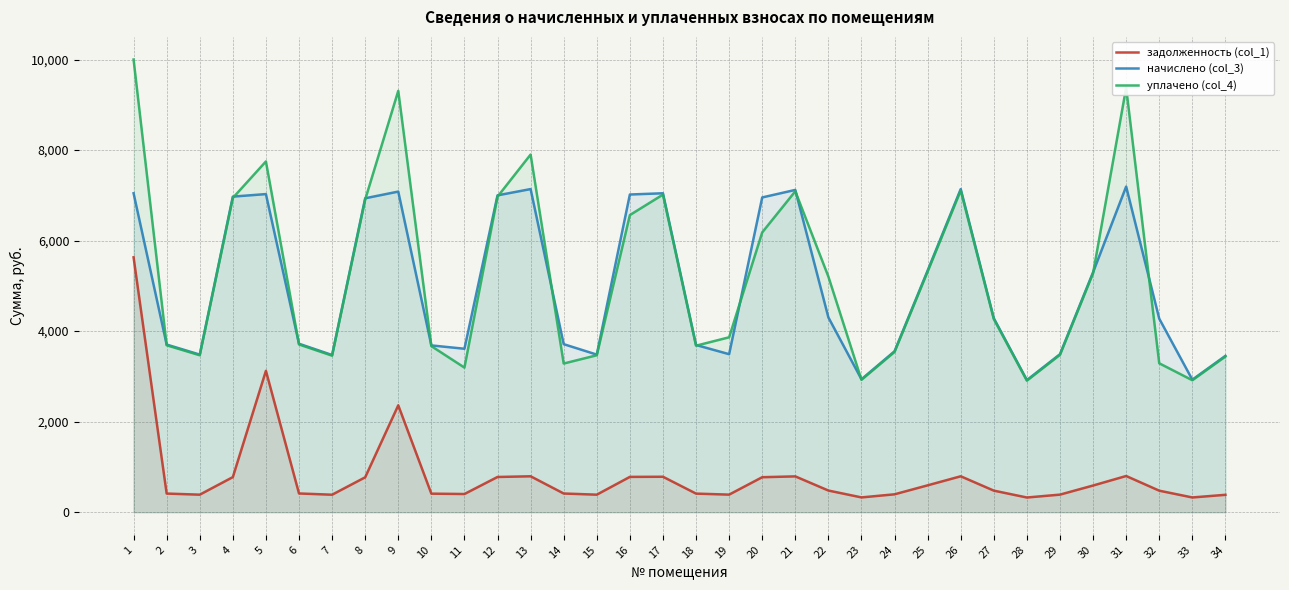

What is the total value across all series at 29?

7354.0